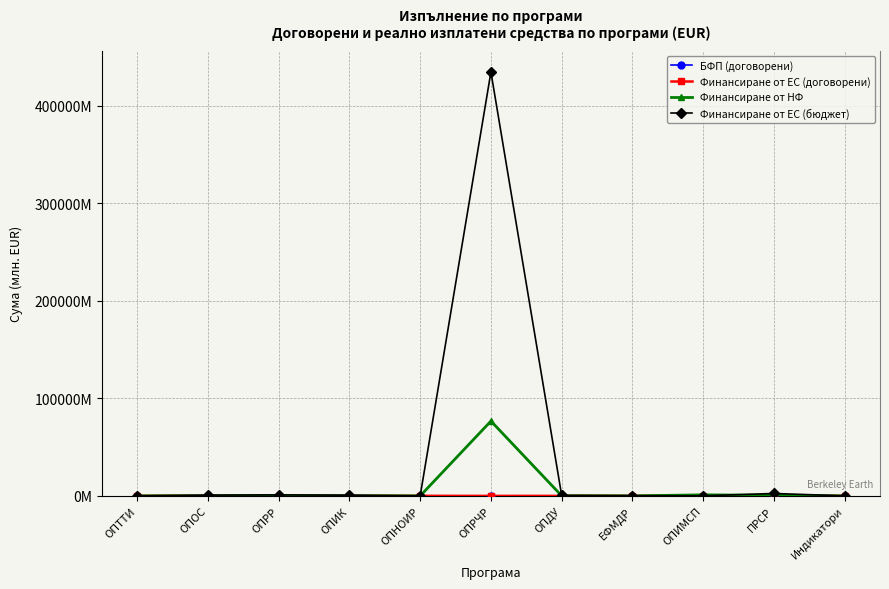

Does the chart have visible grid lines?

Yes